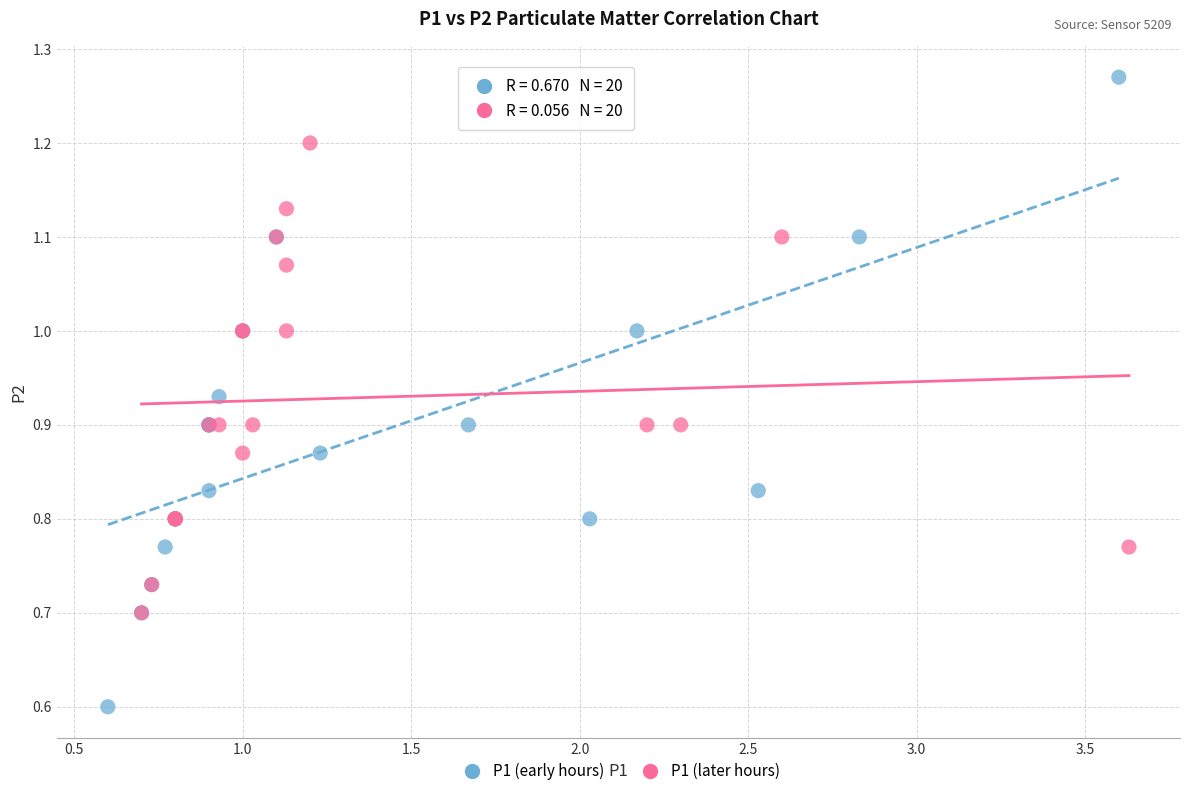

Which series reaches the minimum Y coordinate?

P1 (early hours)